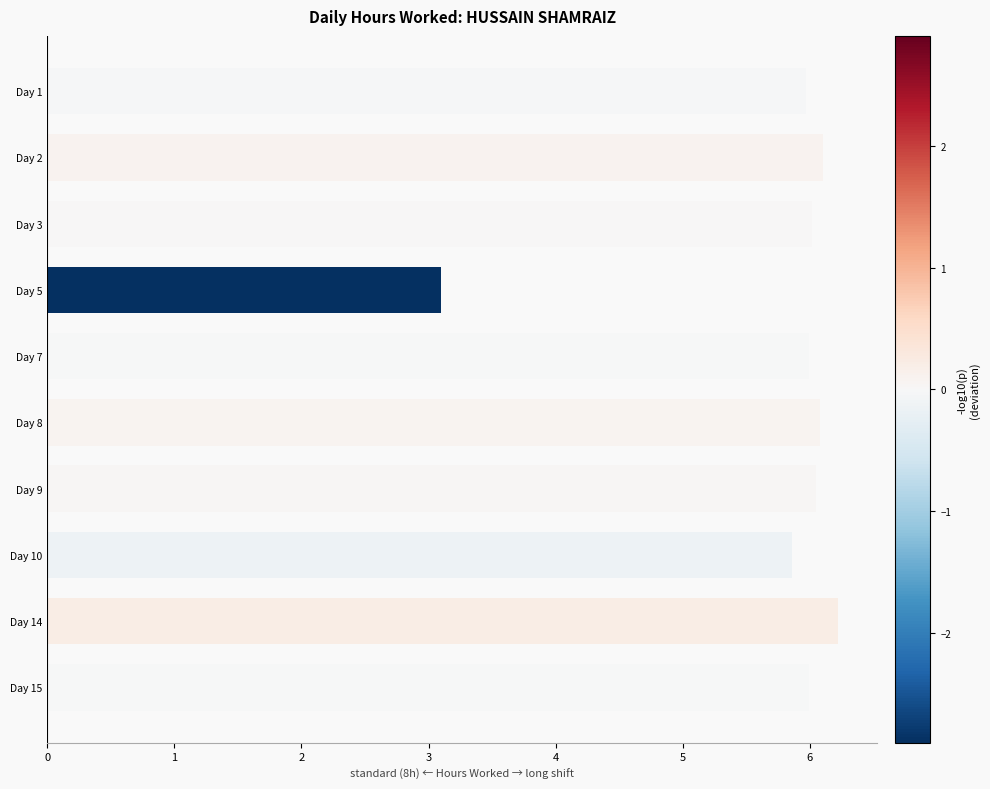

How many distinct data groups are displayed?

1